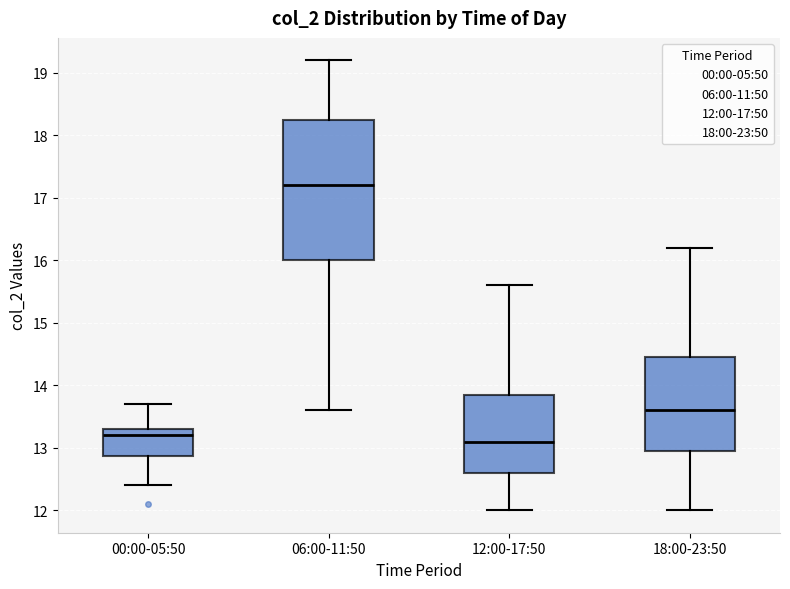

Which box has the highest median line?

06:00-11:50